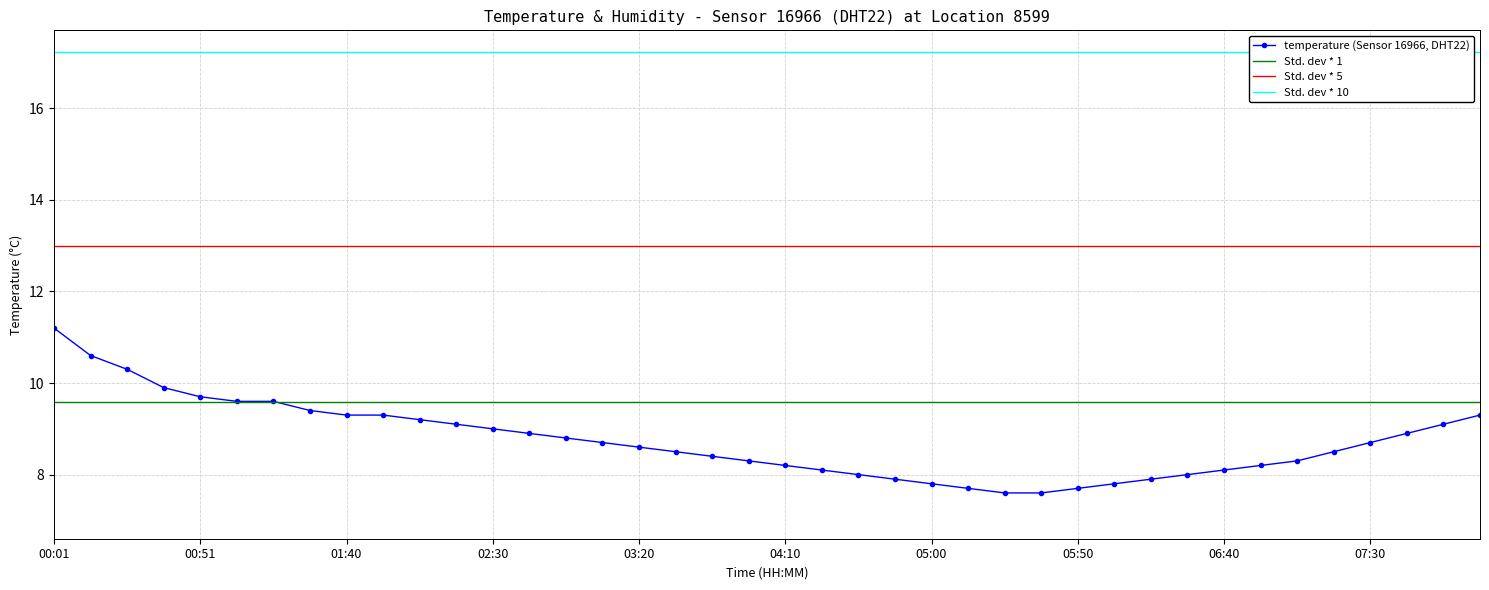

What are all the series names shown in the legend?

temperature (Sensor 16966, DHT22), Std. dev * 1, Std. dev * 5, Std. dev * 10